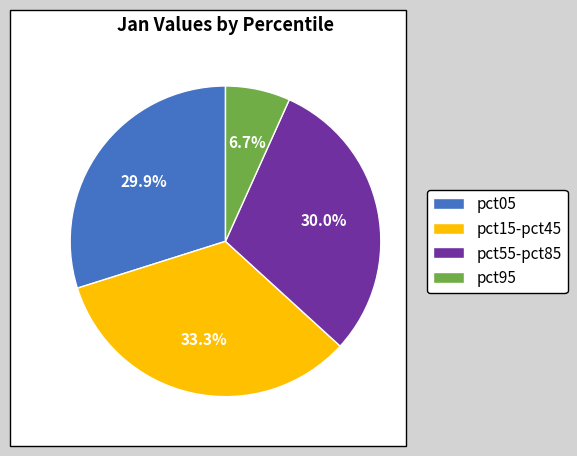

Does pct95 represent more than half of the total?

No